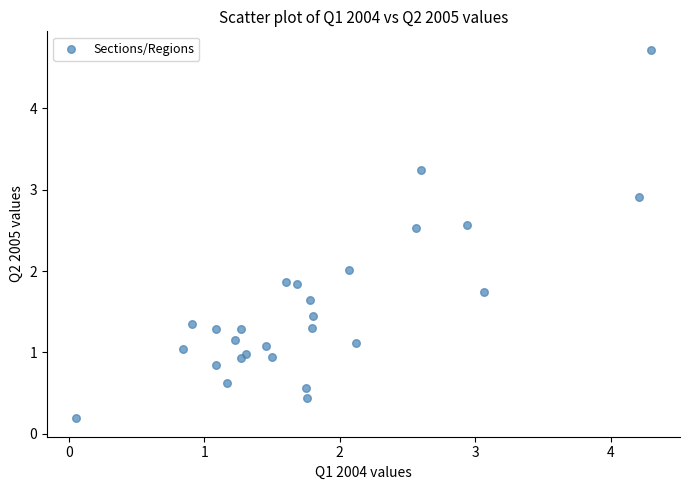

What is the range of Y values (max minus min)?

4.5